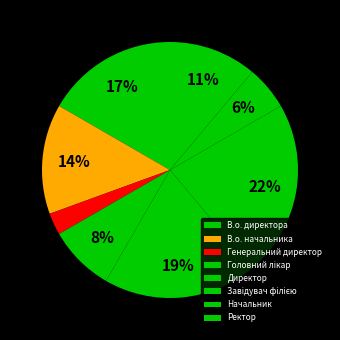

To the nearest percent, what portion does В.о. директора represent?

17%